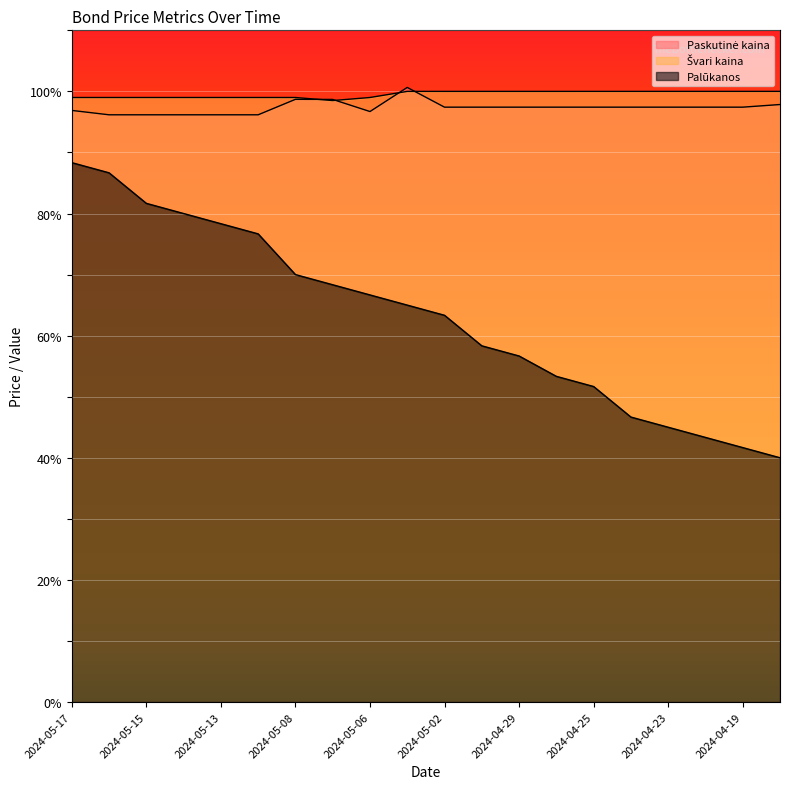

Reading left to right, list all the values displayed in this chart.

Paskutinė kaina: 96.9	96.2	96.2	96.2	96.2	96.2	98.7	98.7	96.7	100.6	97.4	97.4	97.4	97.4	97.4	97.4	97.4	97.4	97.4	97.8
Švari kaina: 99.0	99.0	99.0	99.0	99.0	99.0	99.0	98.5	99.0	100.0	100.0	100.0	100.0	100.0	100.0	100.0	100.0	100.0	100.0	100.0
Palūkanos: 88.3	86.7	81.7	80.0	78.3	76.7	70.0	68.3	66.7	65.0	63.3	58.3	56.7	53.3	51.7	46.7	45.0	43.3	41.7	40.0